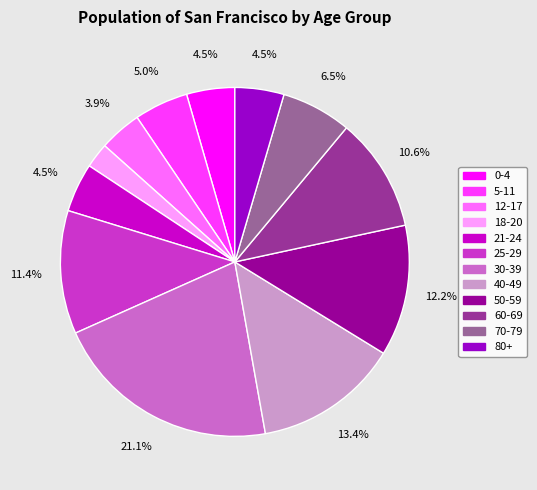

Approximately how many times larger is the value at 70-79 compared to 40-49?

0.5